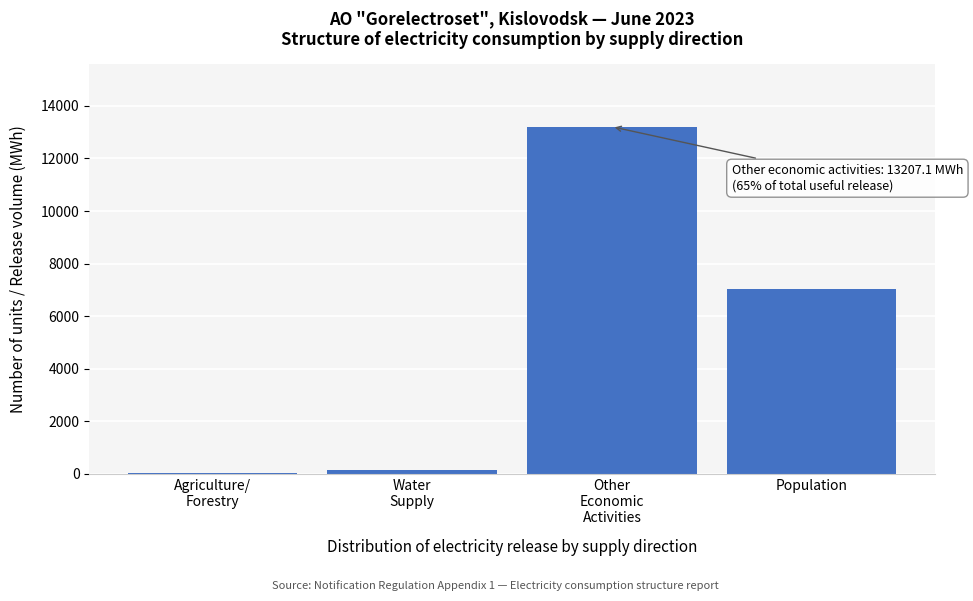

At which label is the value closest to 6610?

Population